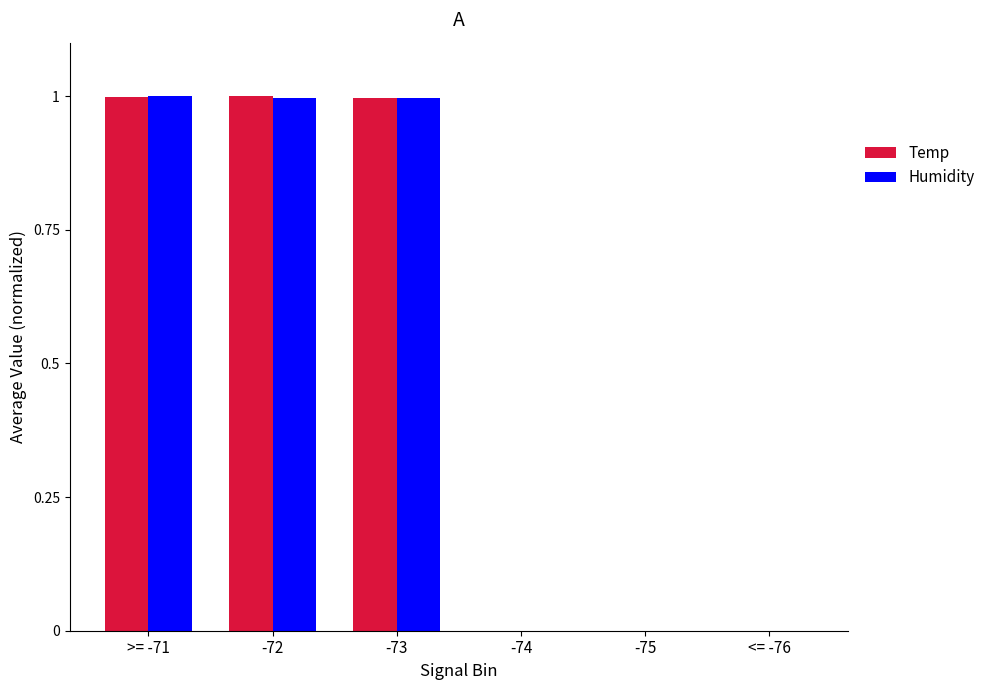

What is the total value across all series at >= -71?

2.0